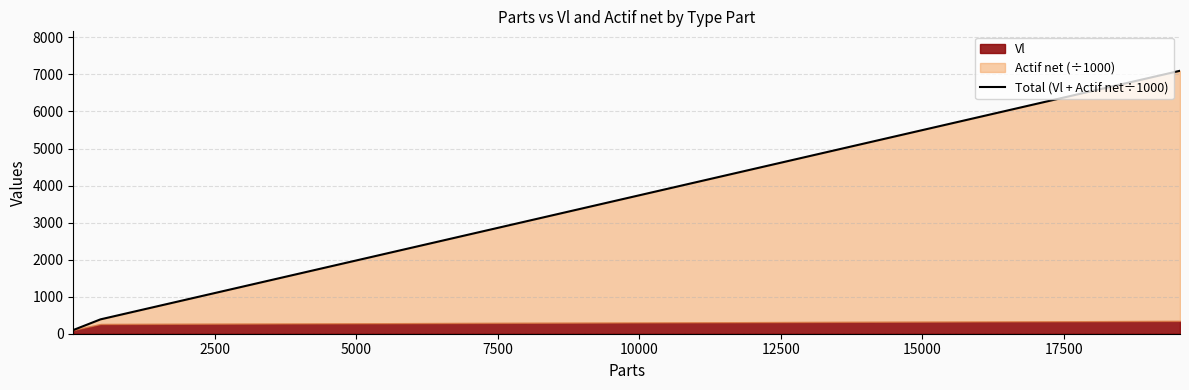

Between 7500 and 5000, which is larger?

7500